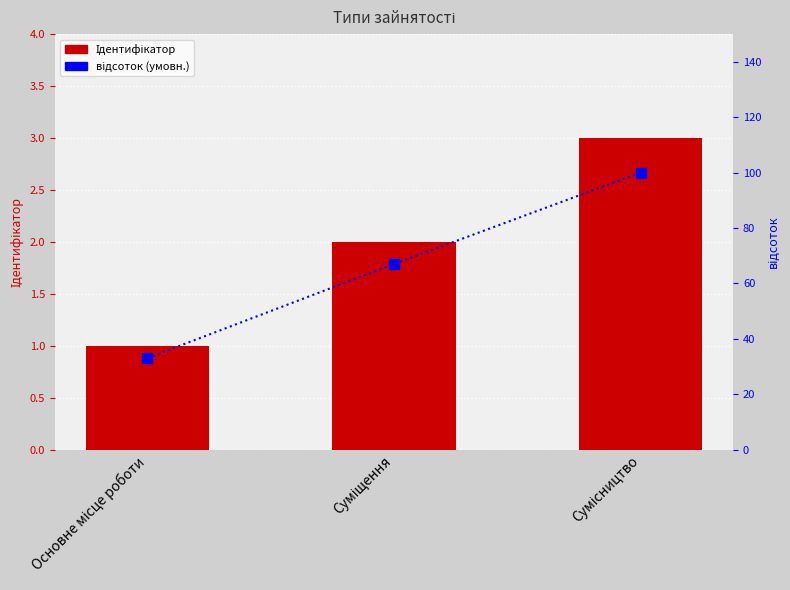

Rank the series by their maximum value, from highest to lowest.

відсоток (умовн.), Ідентифікатор